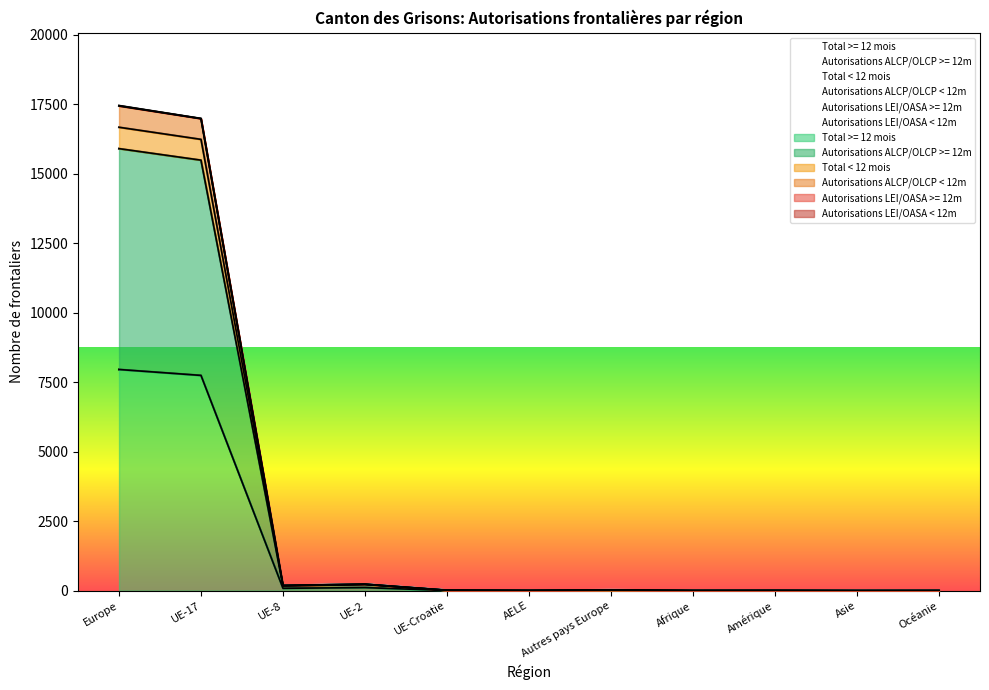

Which series has the largest total across all categories?

Total < 12 mois